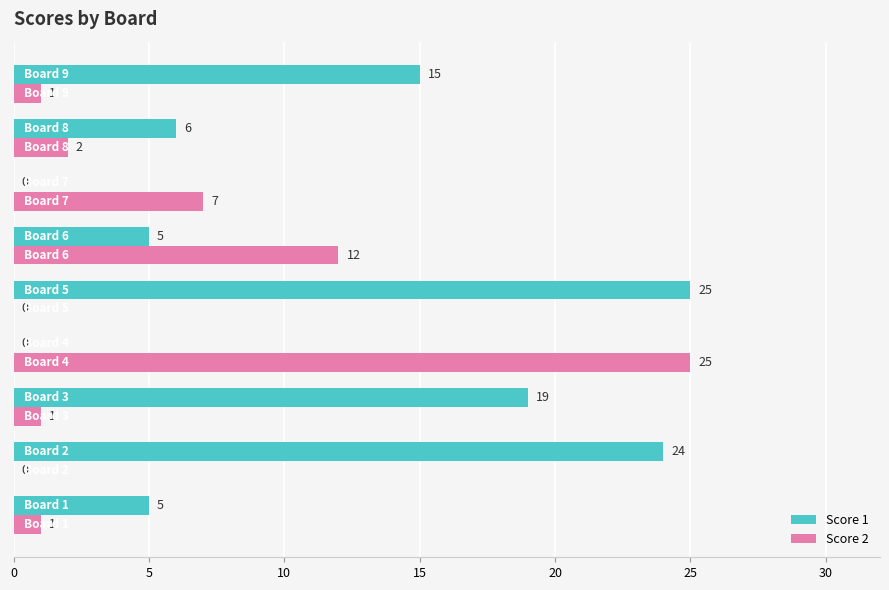

What is the sum of all Score 2 values?

49